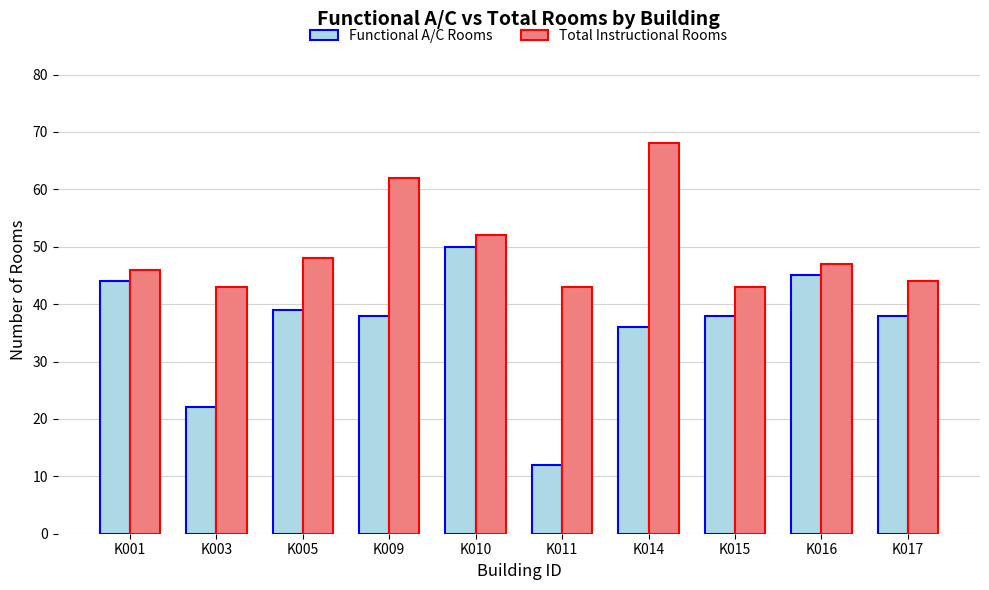

How many groups of bars are there?

10